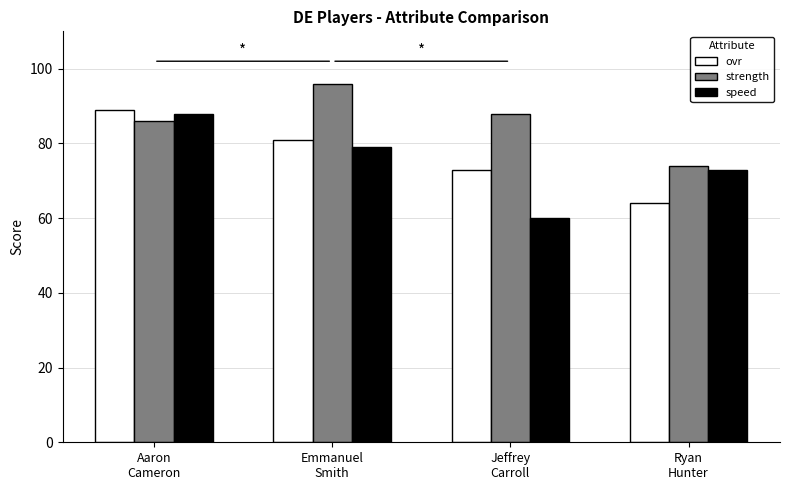

What is the difference between the maximum and minimum values in the ovr series?

25